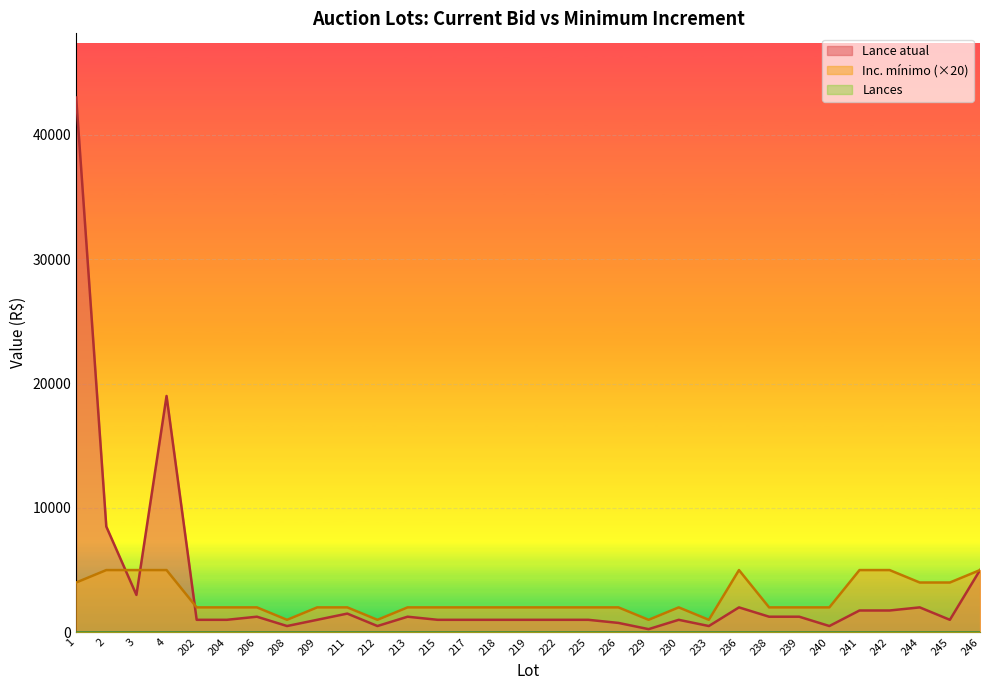

Which series has the widest spread of values?

Lance atual